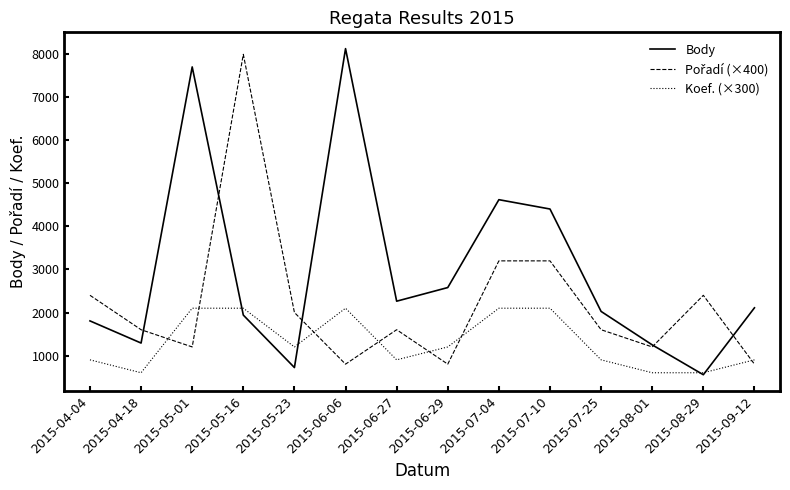

Which series has the largest total across all categories?

Body